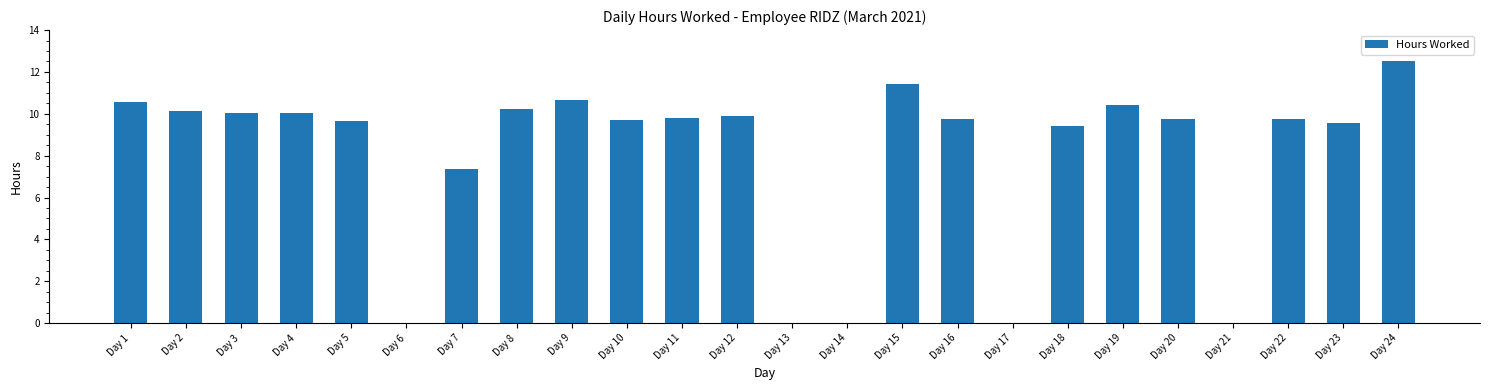

True or false: the data shows 7.4 at Day 7.

True